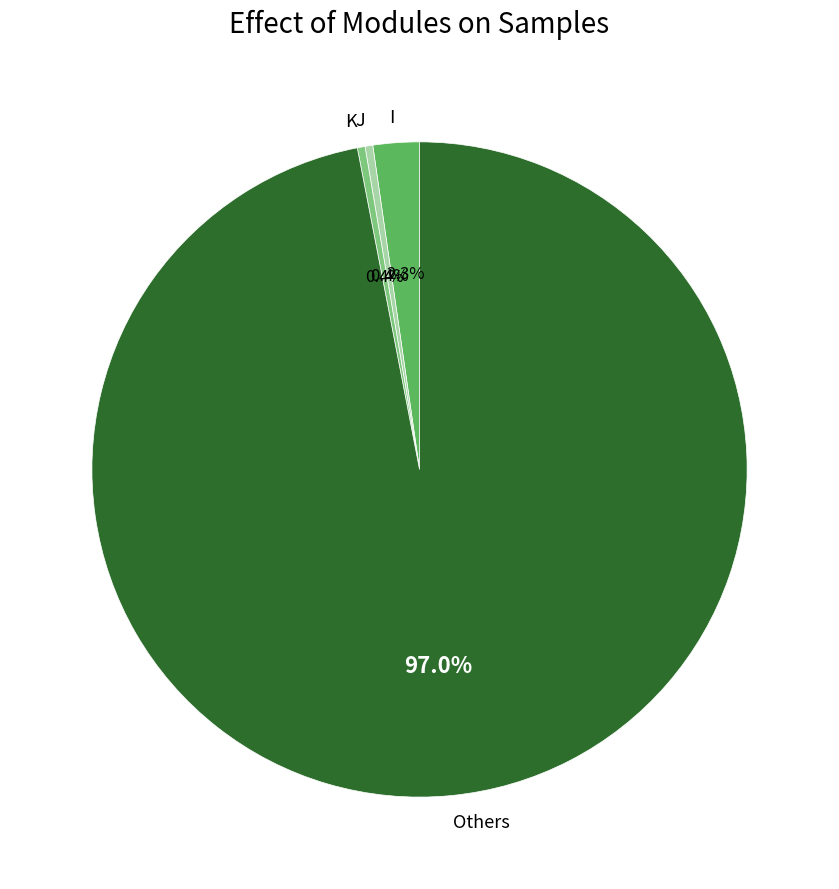

Is the sum of J and I greater than half?

No